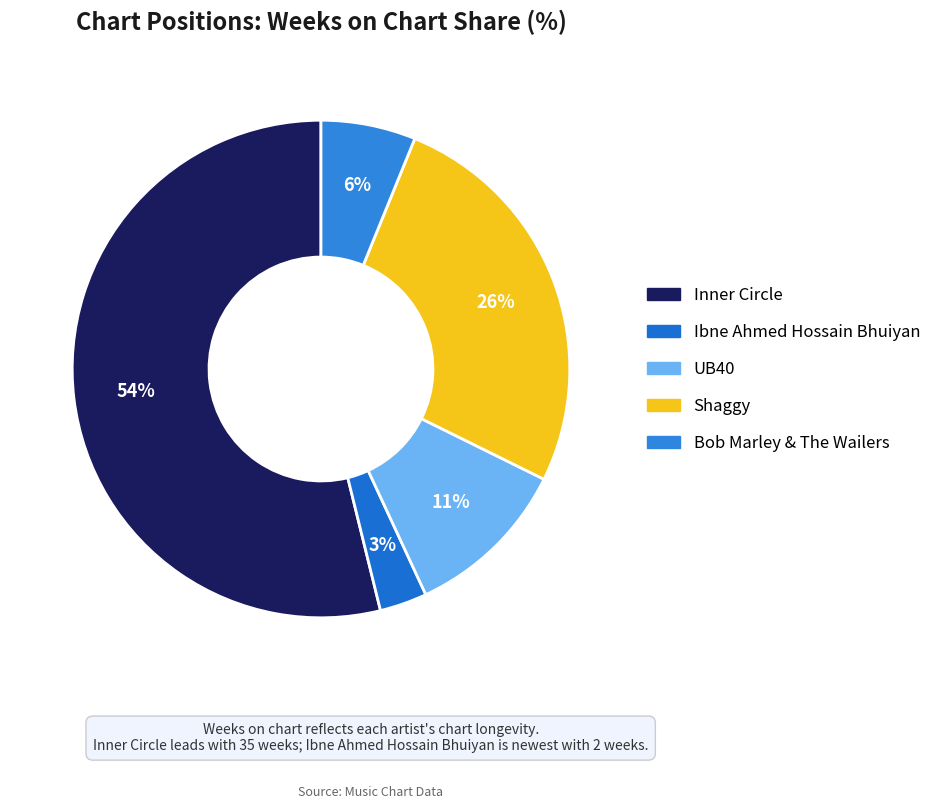

To the nearest percent, what is the difference between the largest and smallest slice percentages?

51%